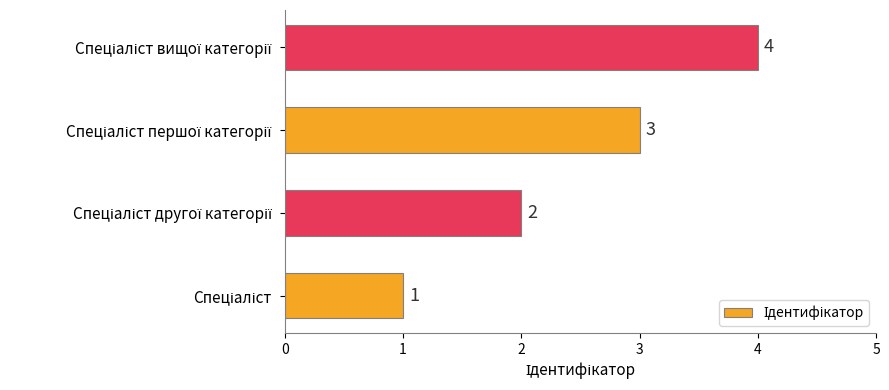

Count the values in the range 2 to 4.

3